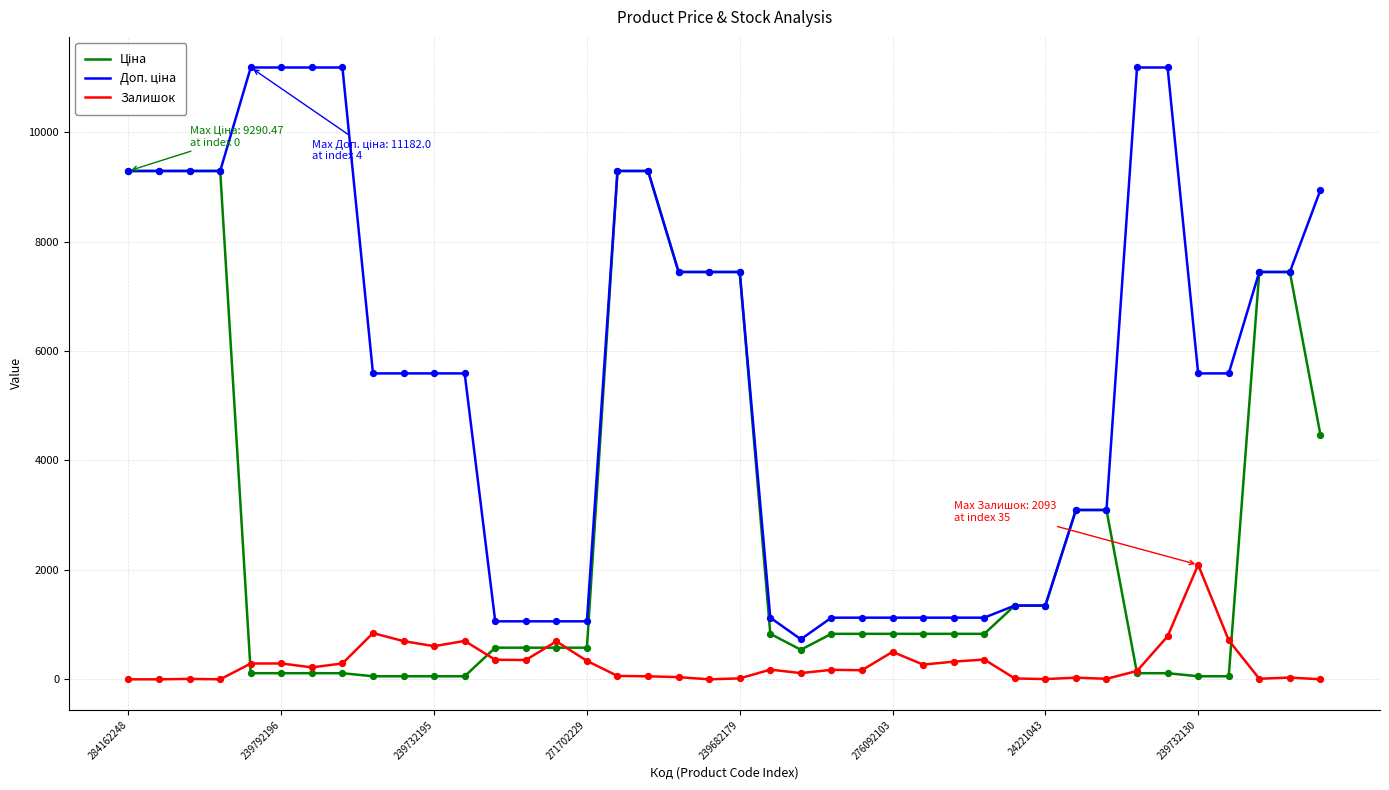

At how many categories does at least one series exceed 8665?

13